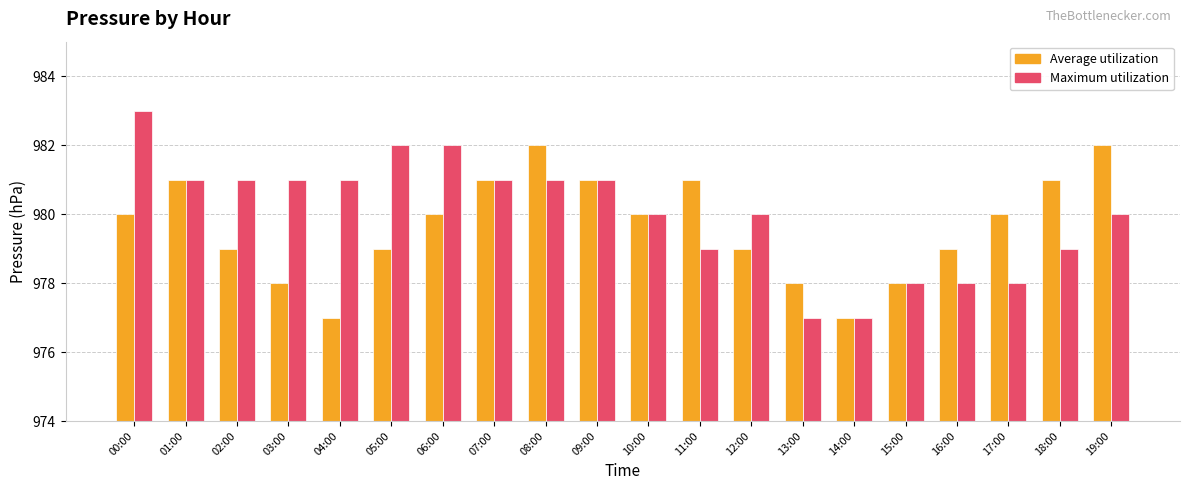

Which series has the largest range (max minus min)?

Maximum utilization